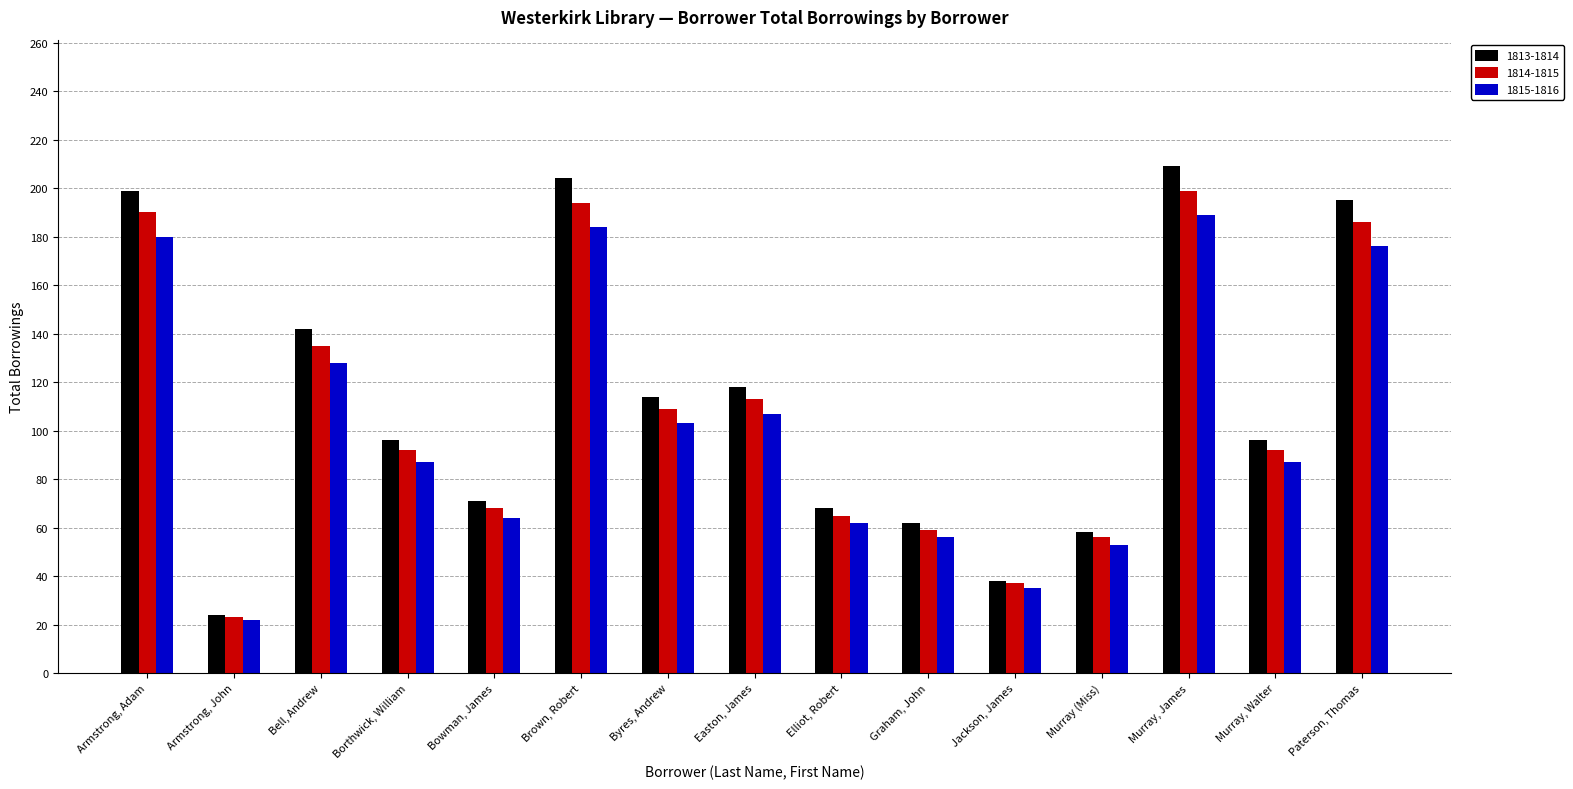

What are all the series names shown in the legend?

1813-1814, 1814-1815, 1815-1816